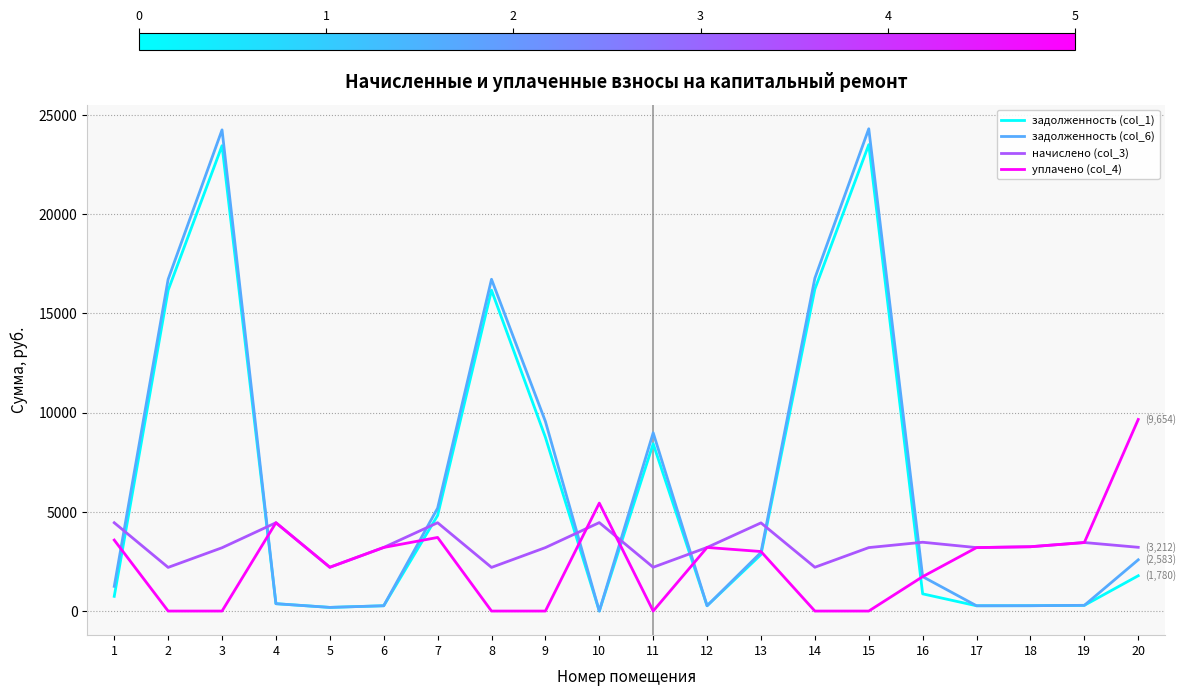

What is the difference between the highest and lowest values at 4?

4079.7